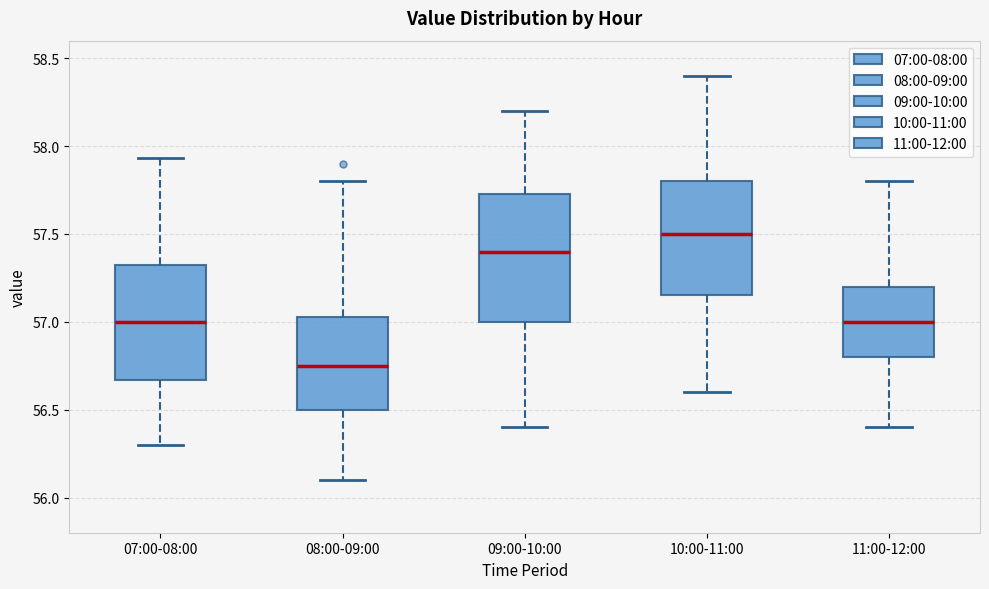

Where is the lower edge of the box for 07:00-08:00 on the y-axis? The values are not printed on the chart, so give them approximately, as read against the axis.

56.65